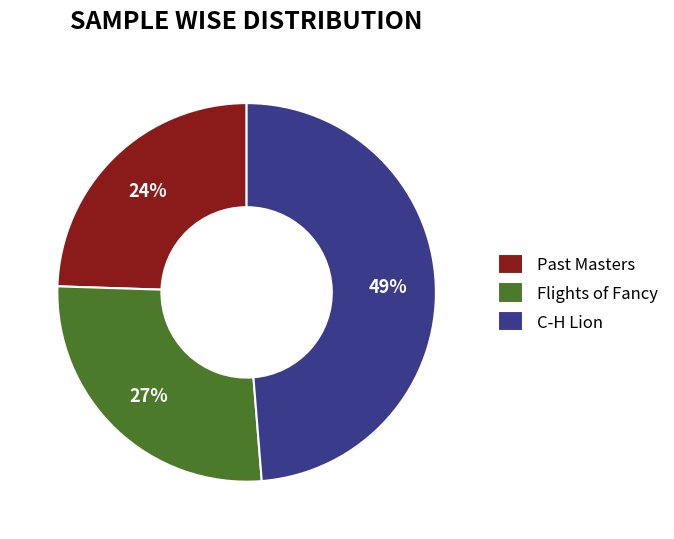

Does C-H Lion account for over 50% of the chart?

No